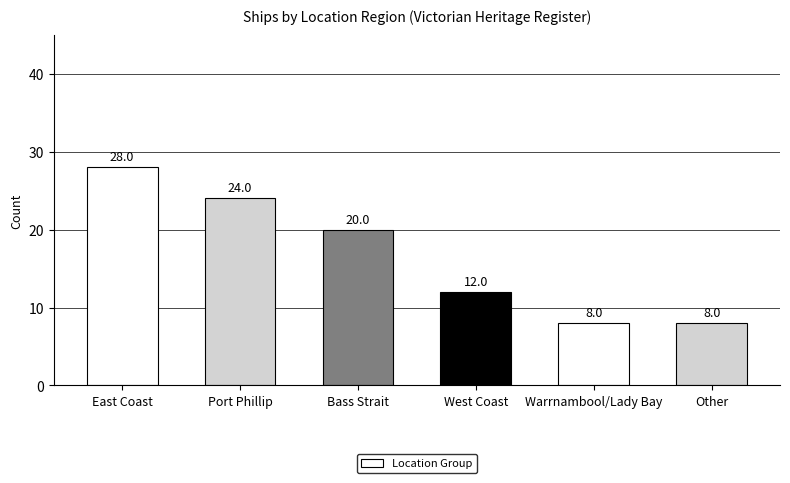

What is the label of the 5th bar from the left?

Warrnambool/Lady Bay